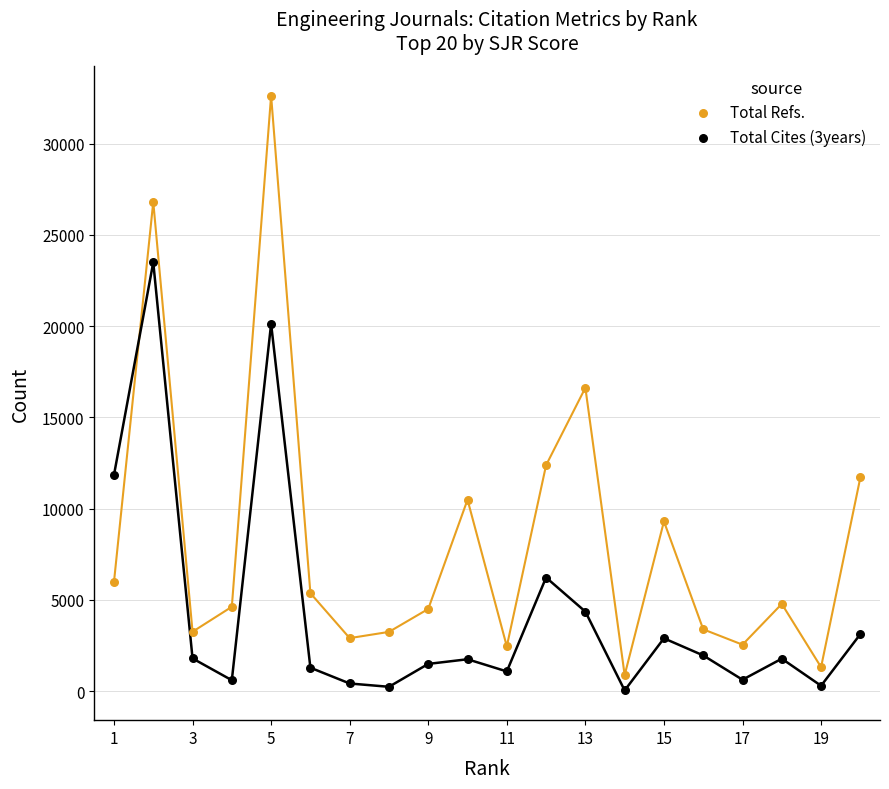

Which series has the widest spread of Y values?

Total Refs.